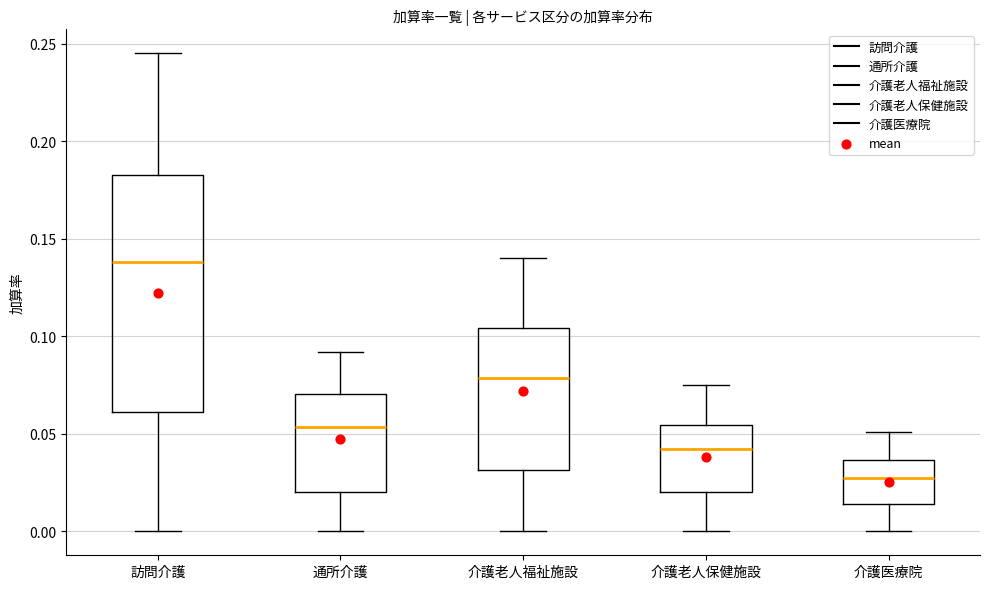

Reading left to right, transcribe this box plot: for each box, give where its median line is, the range the box spans, and where its two whiskers end, as read against the y-axis. The values are not printed on the chart, so give them approximately, as read against the axis.

訪問介護: median 0.140, box 0.060 to 0.185, whiskers 0.000 to 0.245
通所介護: median 0.055, box 0.020 to 0.070, whiskers 0.000 to 0.090
介護老人福祉施設: median 0.080, box 0.030 to 0.105, whiskers 0.000 to 0.140
介護老人保健施設: median 0.040, box 0.020 to 0.055, whiskers 0.000 to 0.075
介護医療院: median 0.030, box 0.015 to 0.035, whiskers 0.000 to 0.050